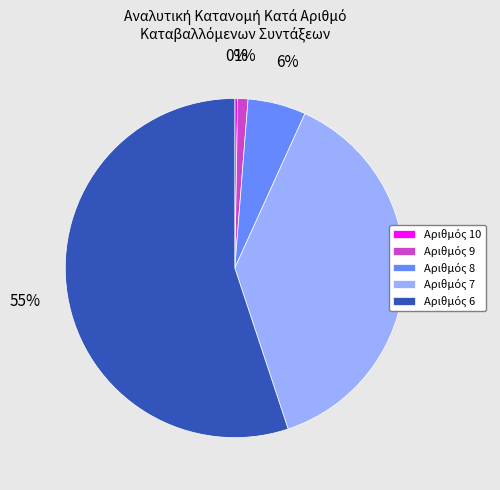

Is there a majority slice in this chart?

Yes